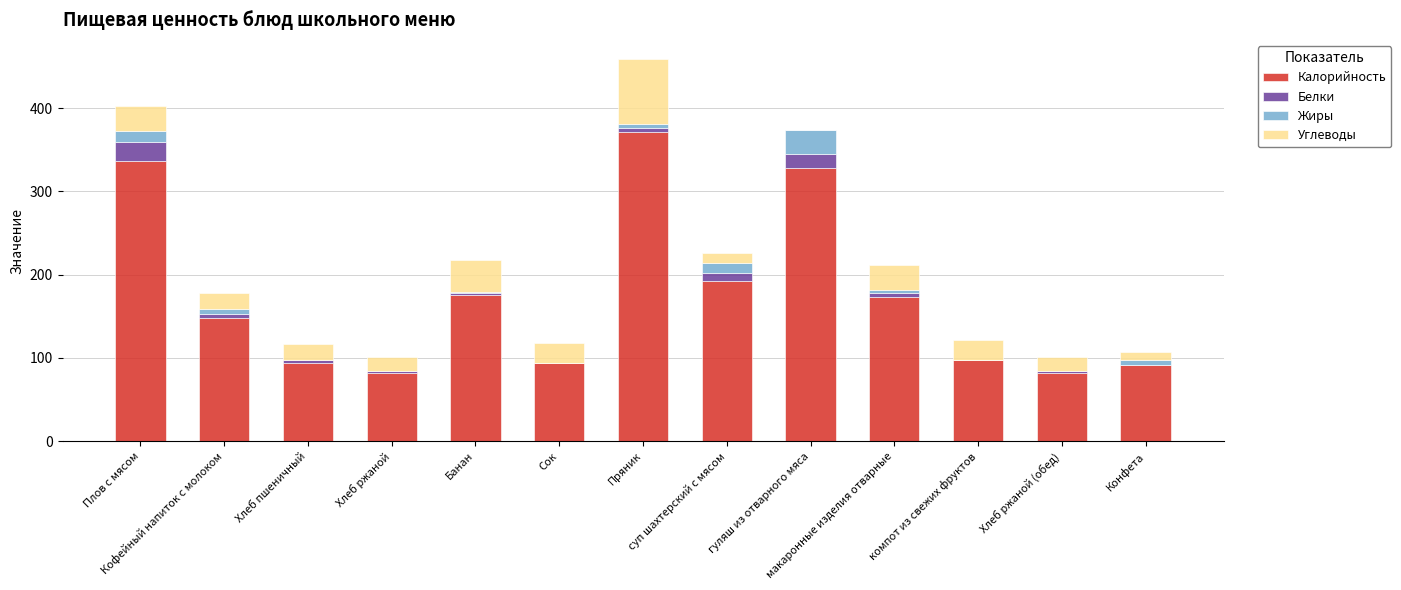

What is the maximum value for Калорийность?

370.8